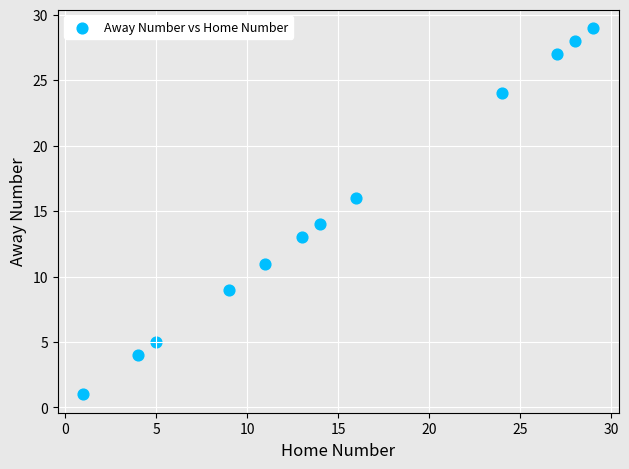

What is the average X value?

15